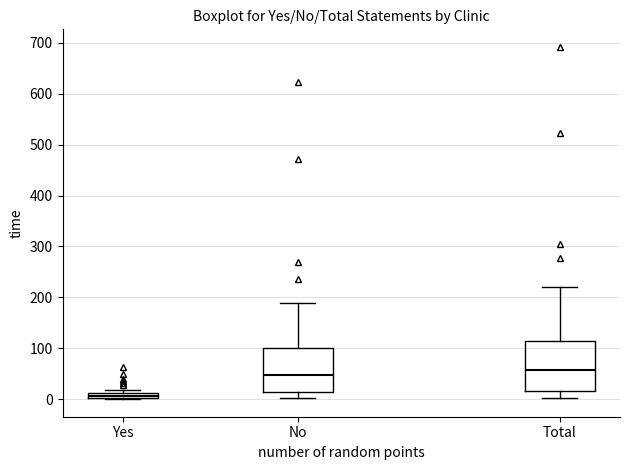

Comparing the boxes themselves (not the whiskers), which one is the tallest?

Total